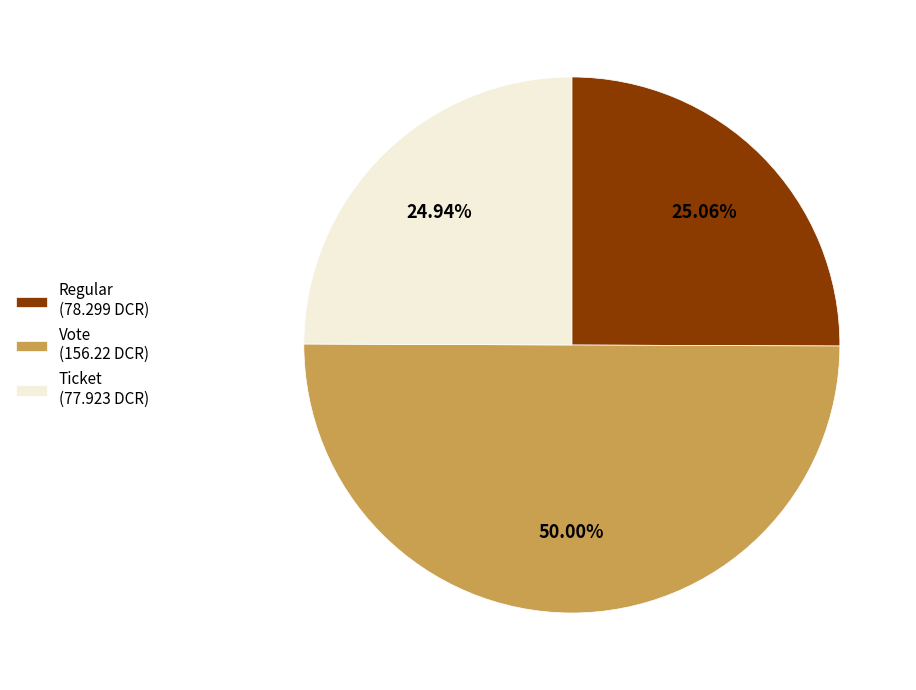

Does Ticket (77.923 DCR) account for over 50% of the chart?

No